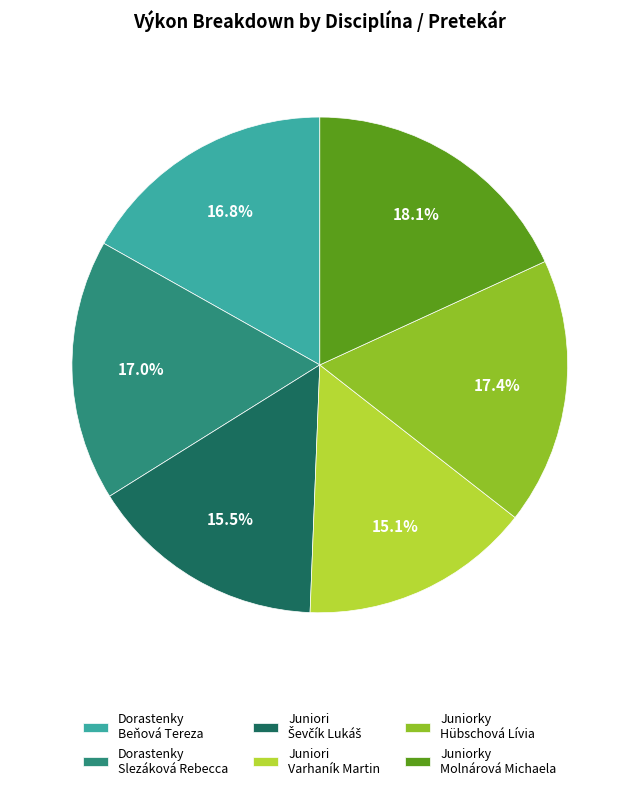

Which has a higher value, Dorastenky Beňová Tereza or Juniori Varhaník Martin?

Dorastenky Beňová Tereza